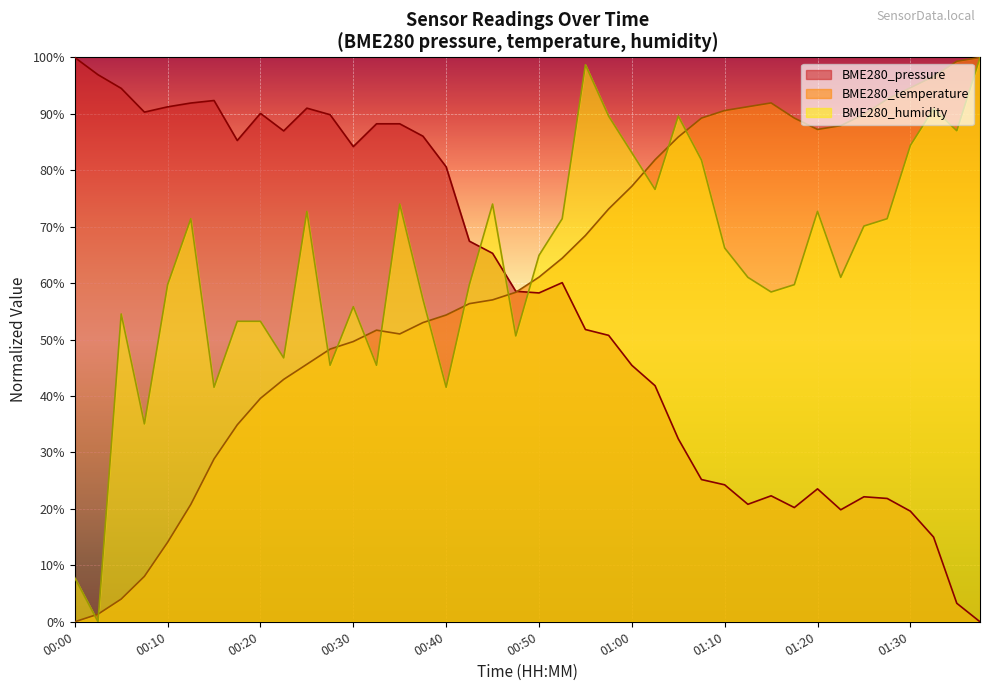

Rank the series at 01:37 from lowest to highest value.

BME280_pressure, BME280_temperature, BME280_humidity